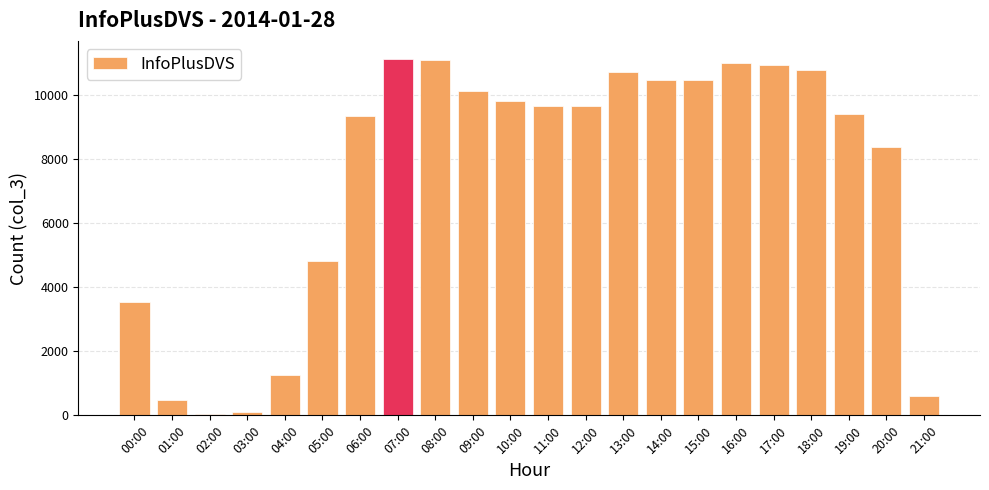

What is the maximum value shown in the chart?

11134